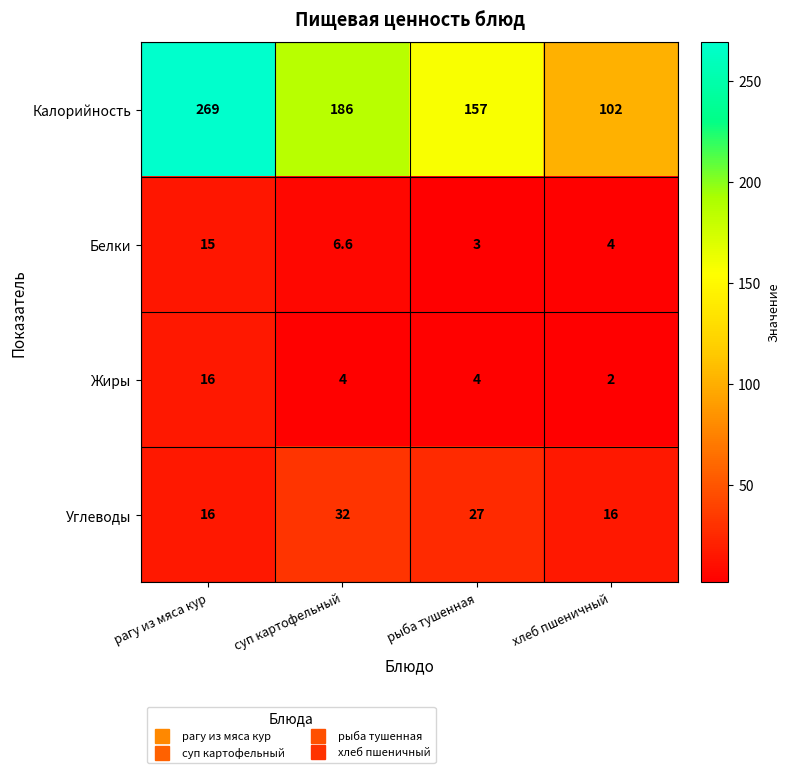

Count the Углеводы values in the range 16 to 32.

4